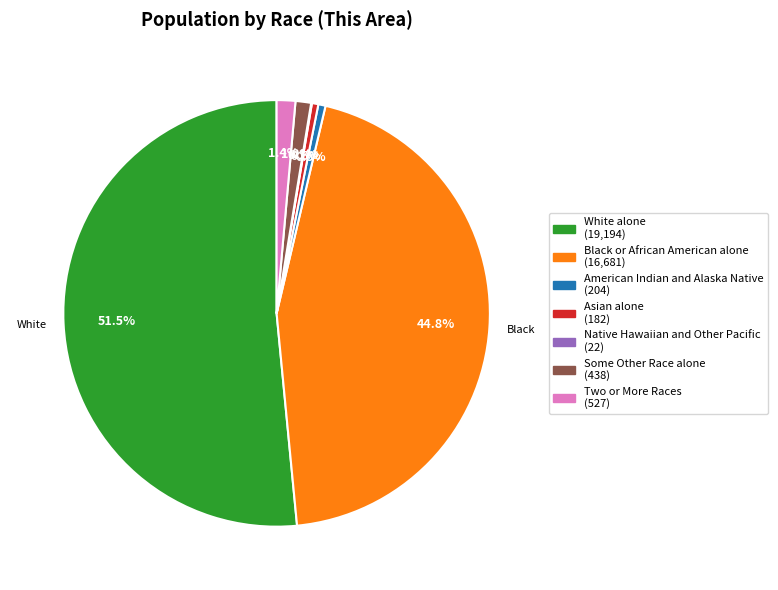

Which slice represents more than half of the pie?

White alone